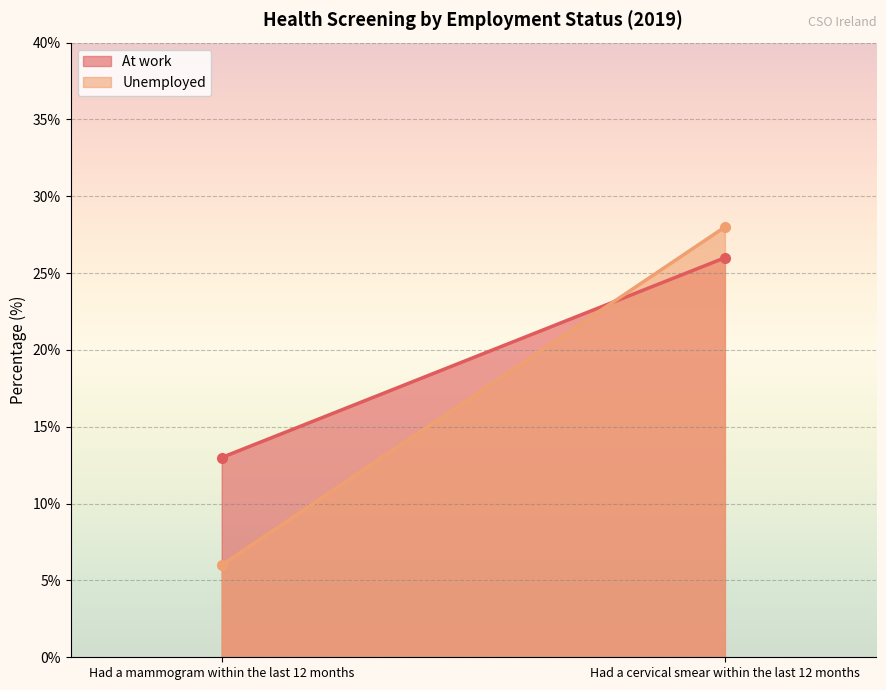

What is the spread (max minus min) of values at Had a cervical smear within the last 12 months?

2